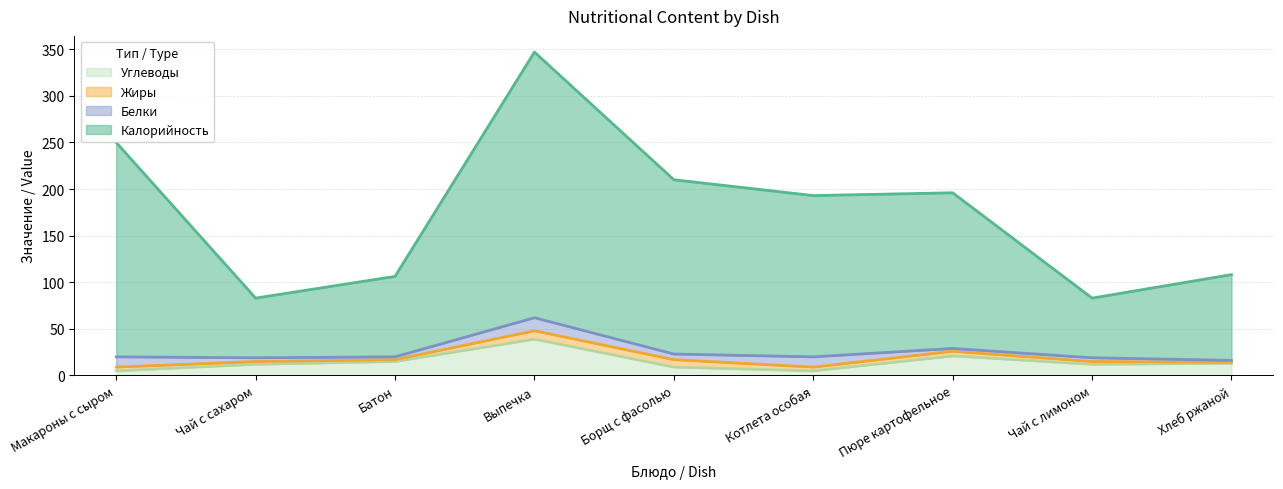

Which category has the highest value across all series?

Выпечка